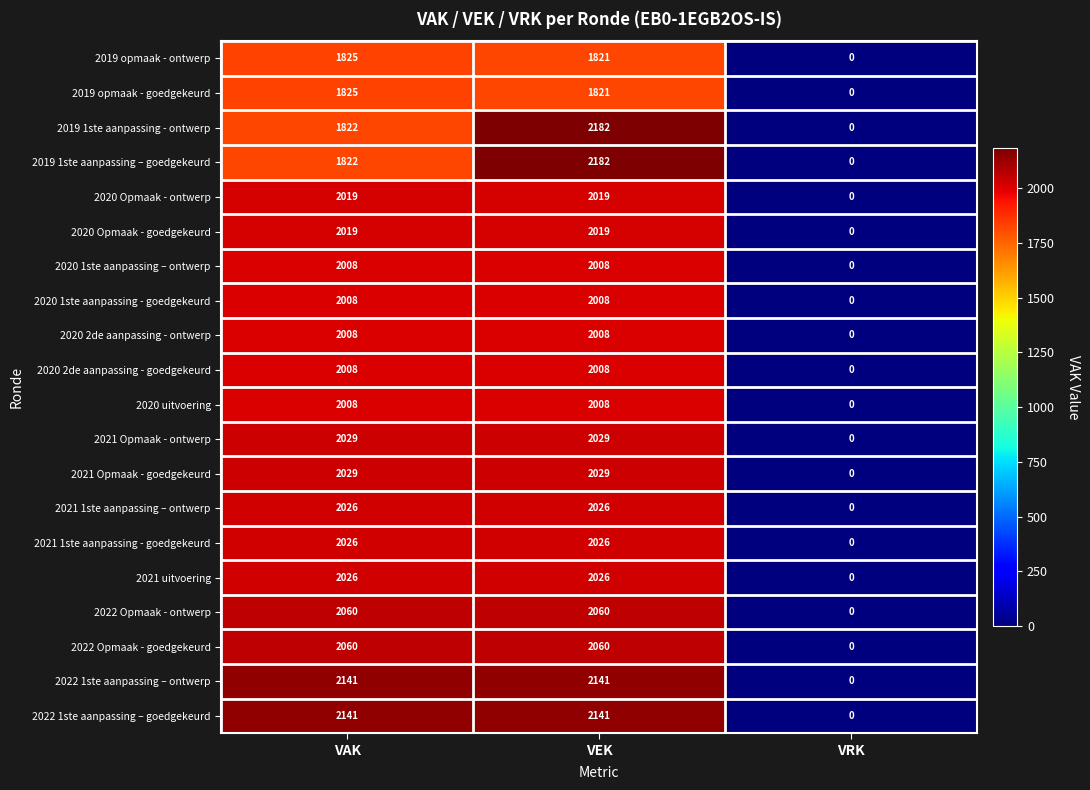

Which label corresponds to the largest value in the chart?

VEK